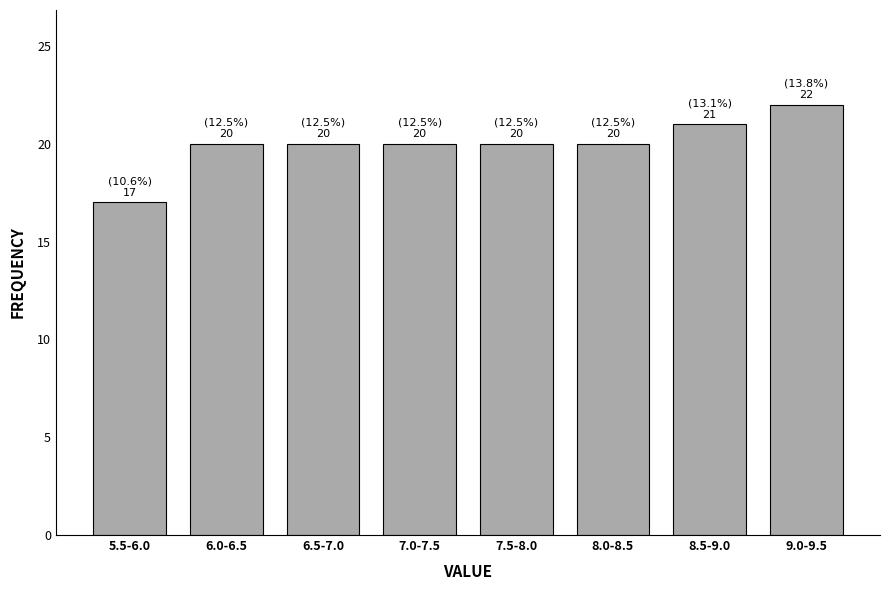

Reading left to right, list all the values displayed in this chart.

17	20	20	20	20	20	21	22